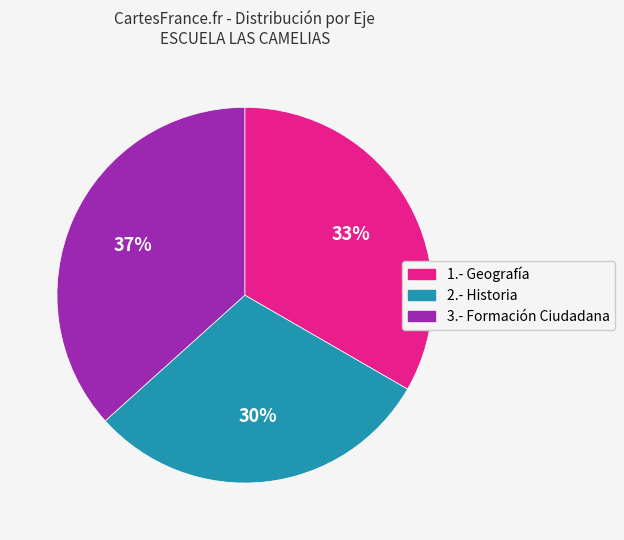

What is the ratio of the value at 3.- Formación Ciudadana to the value at 1.- Geografía?

1.1